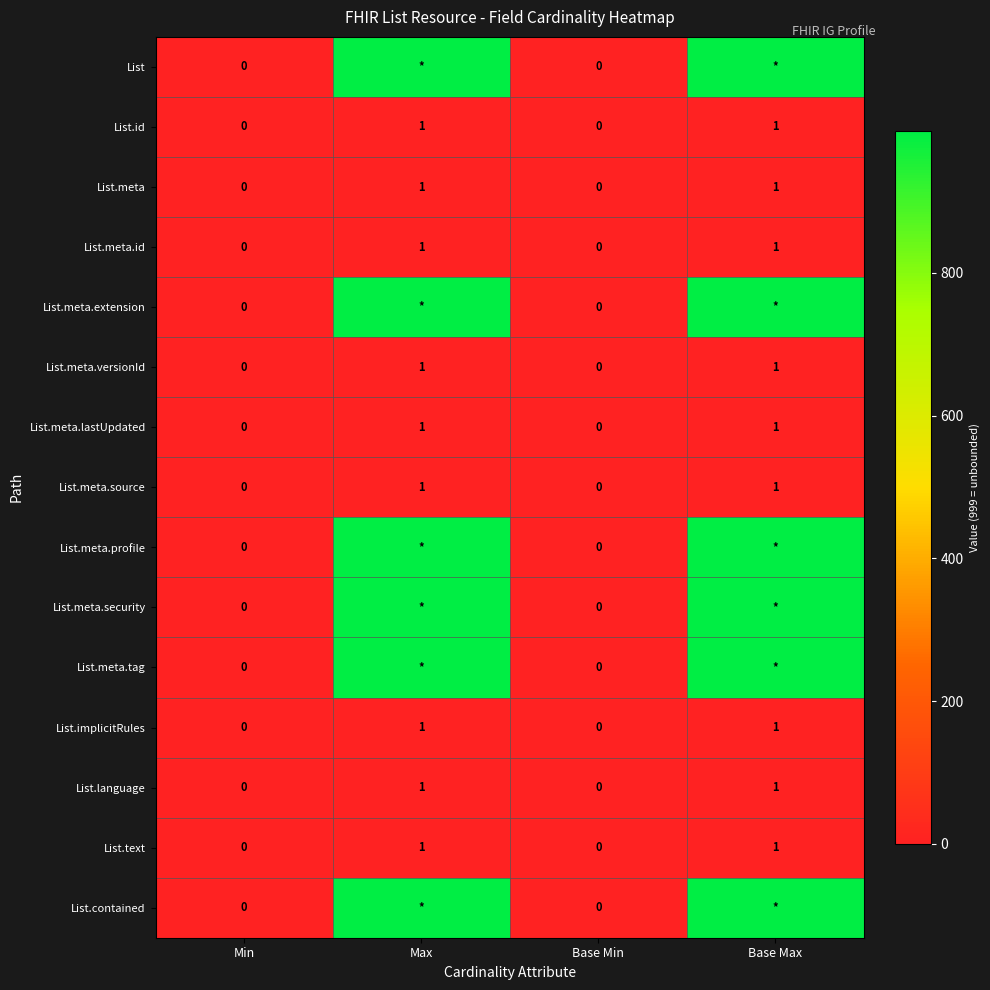

Is the value of List.meta at Base Max greater than the value of List.meta.tag at Base Min?

Yes